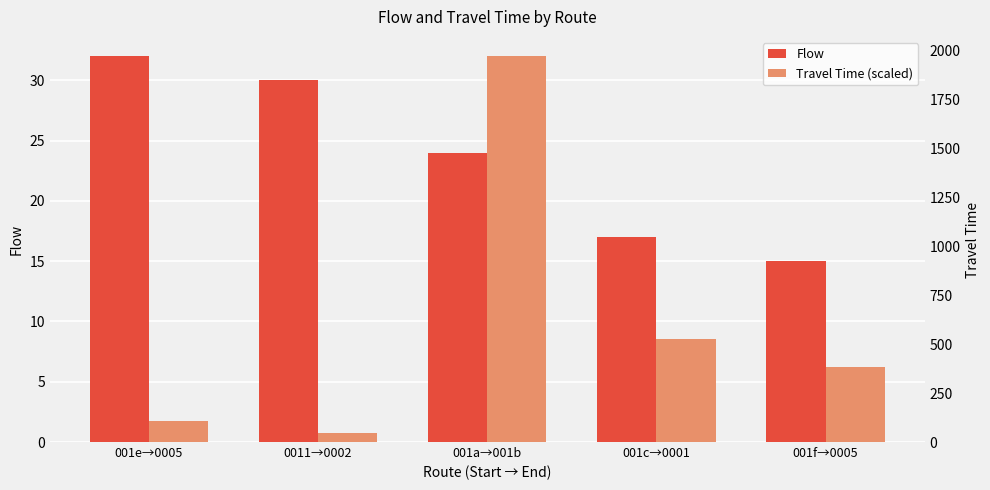

What is the difference between the highest and lowest values at 001f→0005?

8.8